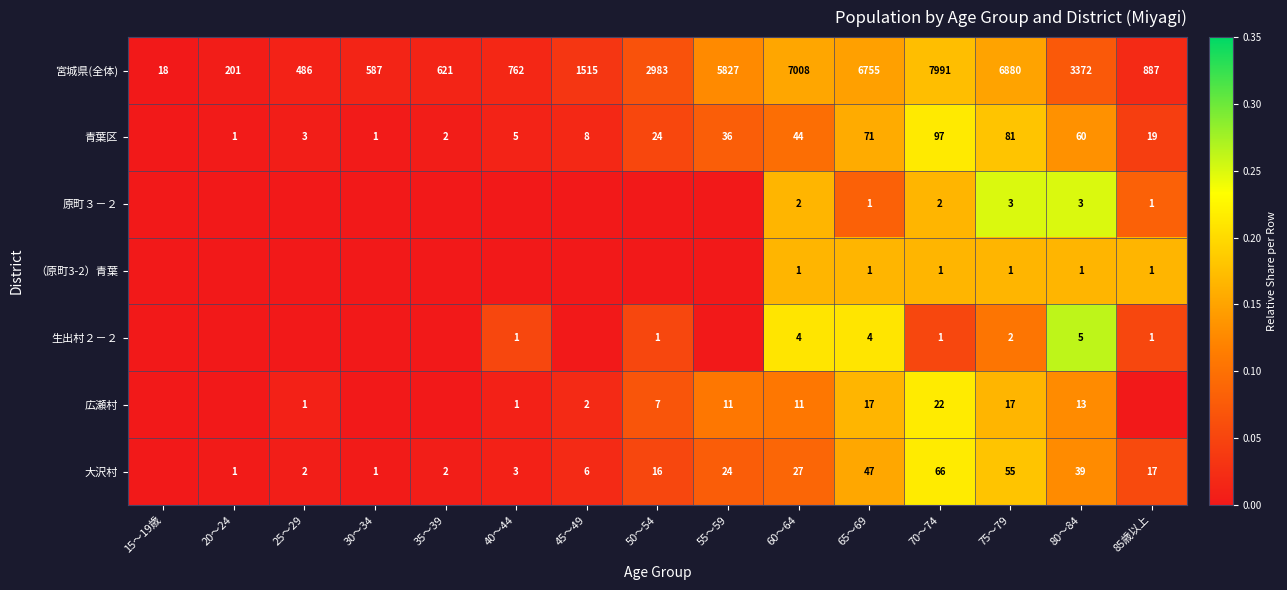

True or false: 青葉区 has a value of 5 at 40～44.

True